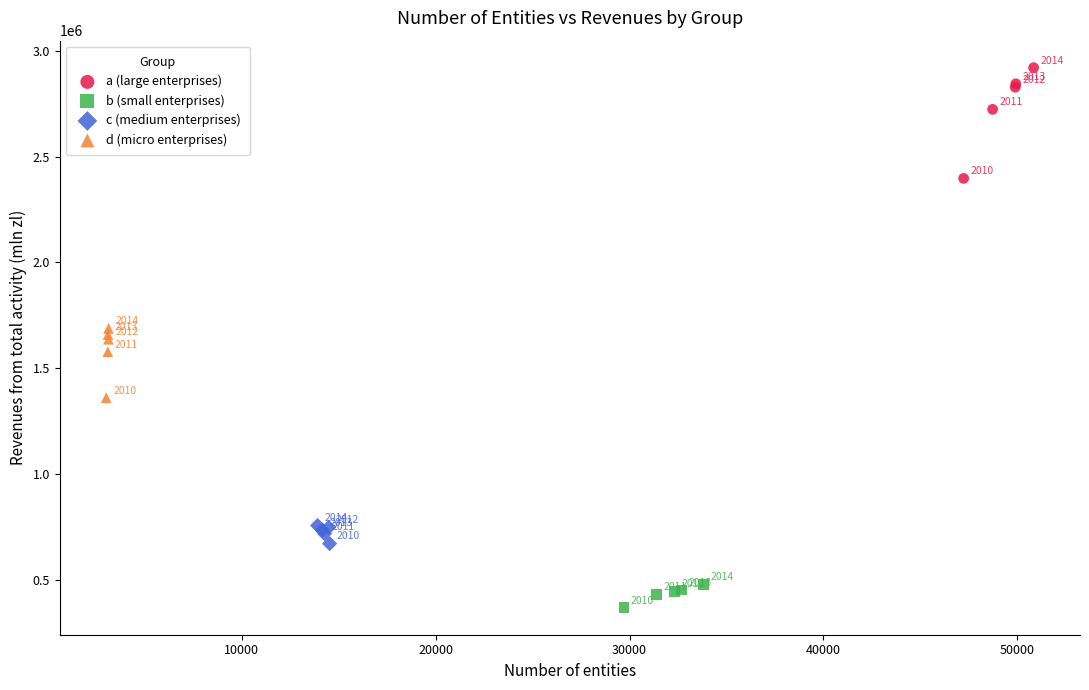

Which series reaches the maximum Y coordinate?

a (large enterprises)